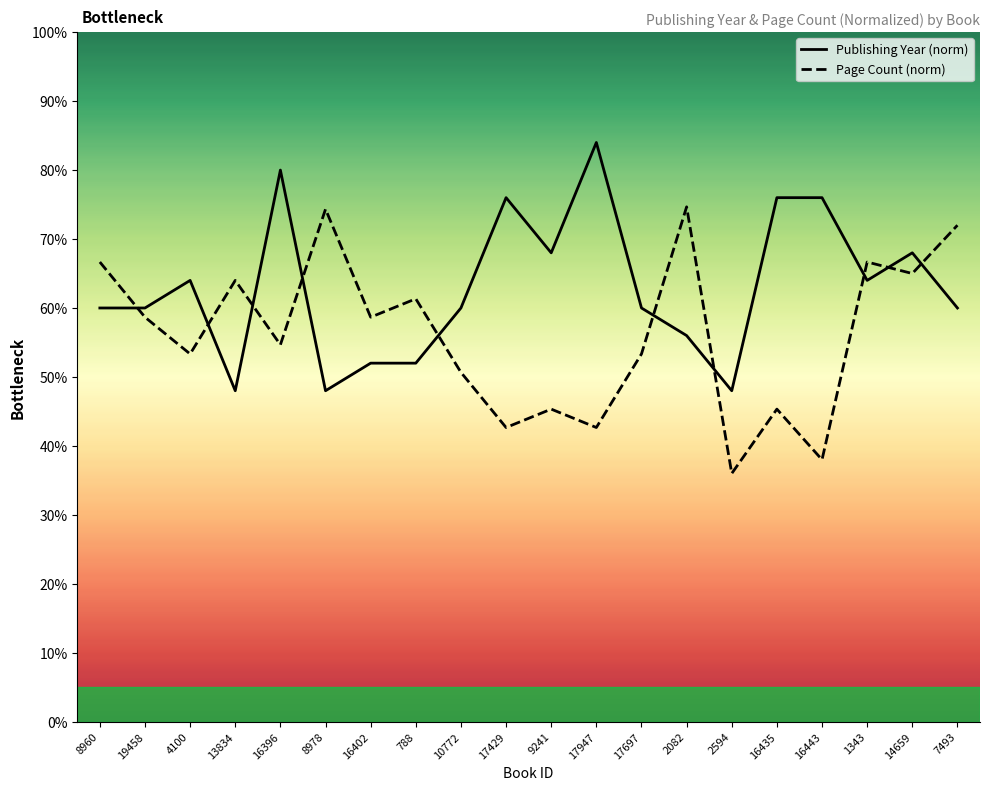

Reading right to left, what are all the values shown in this chart?

publishingYear: 60.0	68.0	64.0	76.0	76.0	48.0	56.0	60.0	84.0	68.0	76.0	60.0	52.0	52.0	48.0	80.0	48.0	64.0	60.0	60.0
pageCount: 72.0	65.0	66.7	38.0	45.3	36.0	74.7	53.3	42.7	45.3	42.7	50.7	61.3	58.7	74.3	54.7	64.0	53.3	58.7	66.7